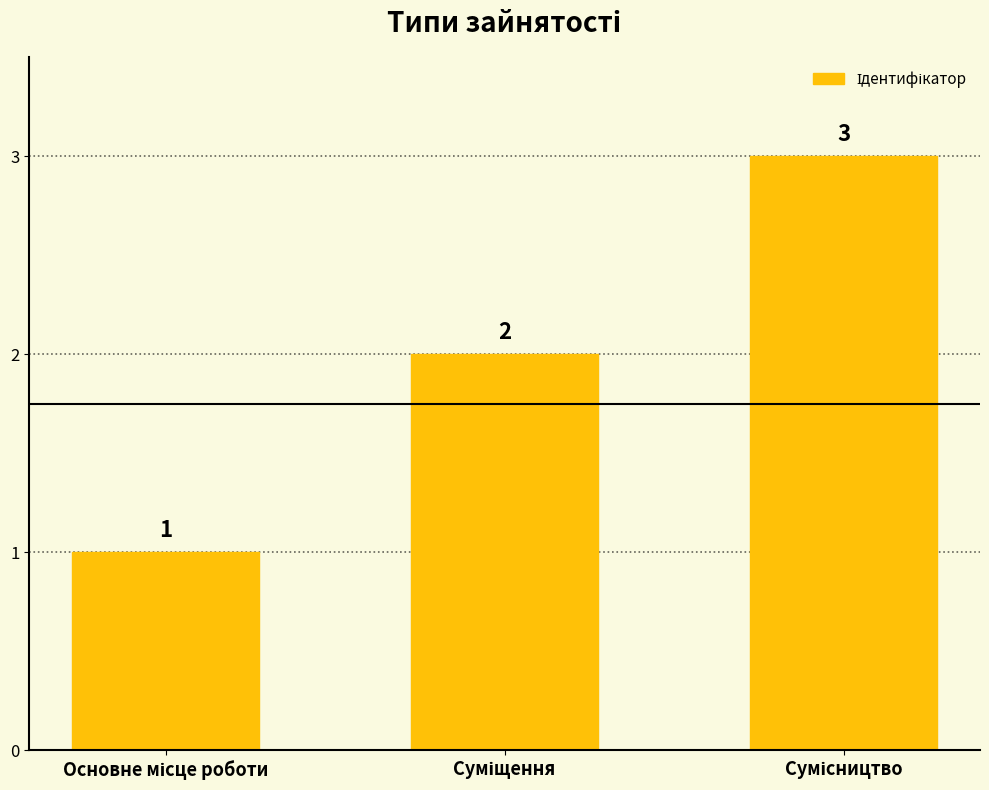

Reading left to right, transcribe all the data shown in this chart.

1	2	3